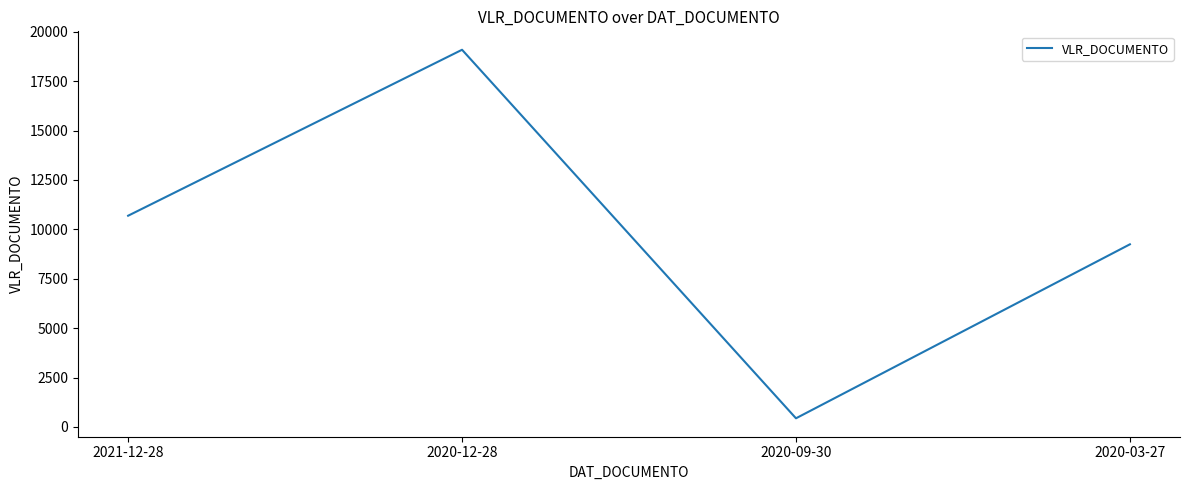

Reading left to right, what are all the values shown in this chart?

2021-12-28=10690.4	2020-12-28=19088.8	2020-09-30=439.1	2020-03-27=9243.4